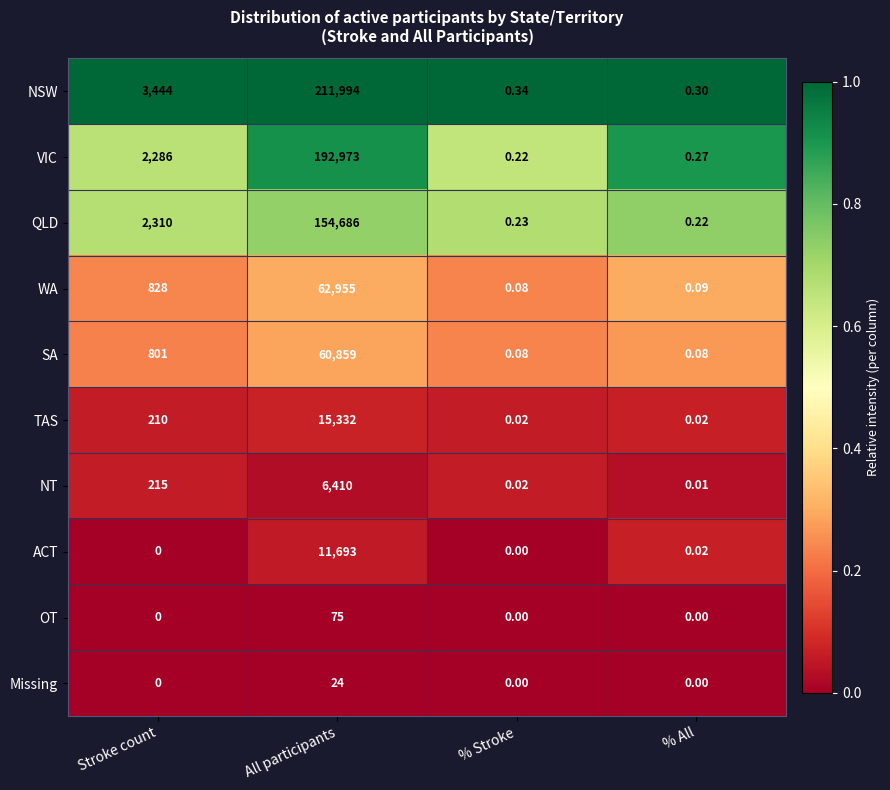

What is the spread (max minus min) of values at % All?

0.3